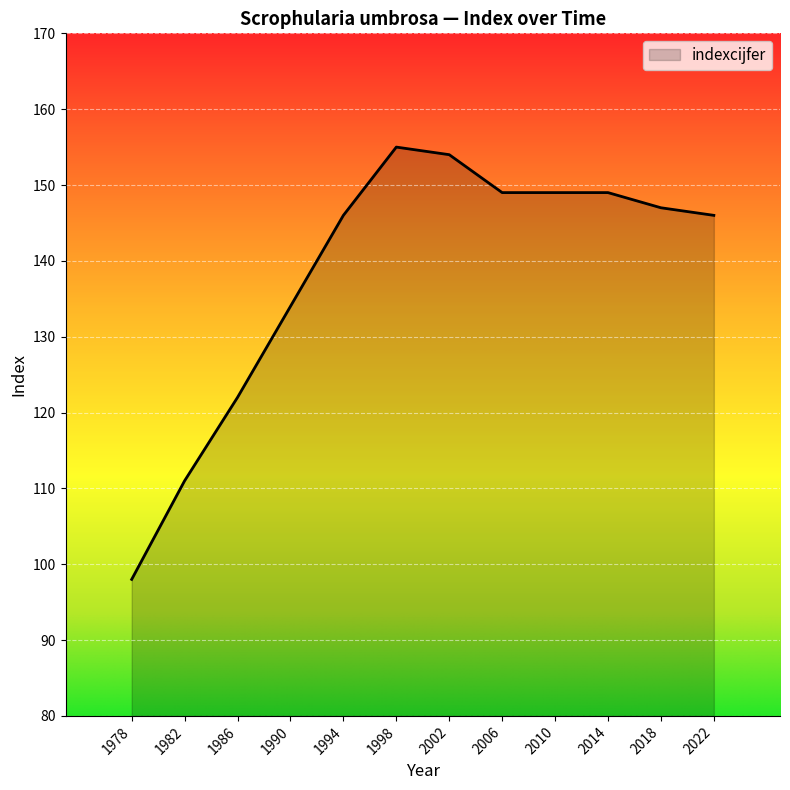

What is the change in value from 2014 to 2018?

-2